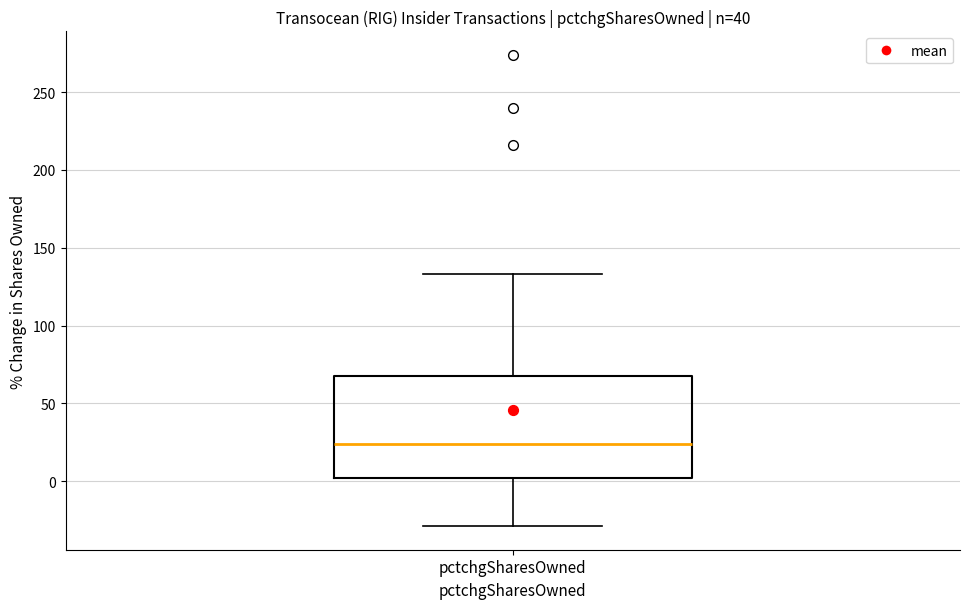

Transcribe this box plot: give where the median line is, the range the box spans, and where the two whiskers end, as read against the y-axis. The values are not printed on the chart, so give them approximately, as read against the axis.

median 25, box 0 to 70, whiskers -30 to 135